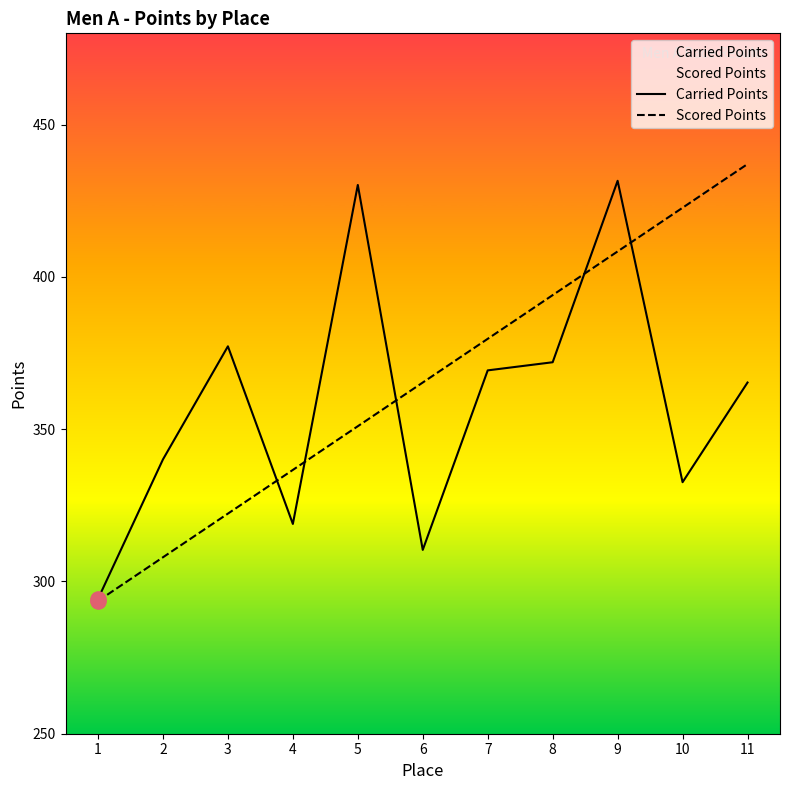

Which series reaches the minimum Y coordinate?

Scored Points